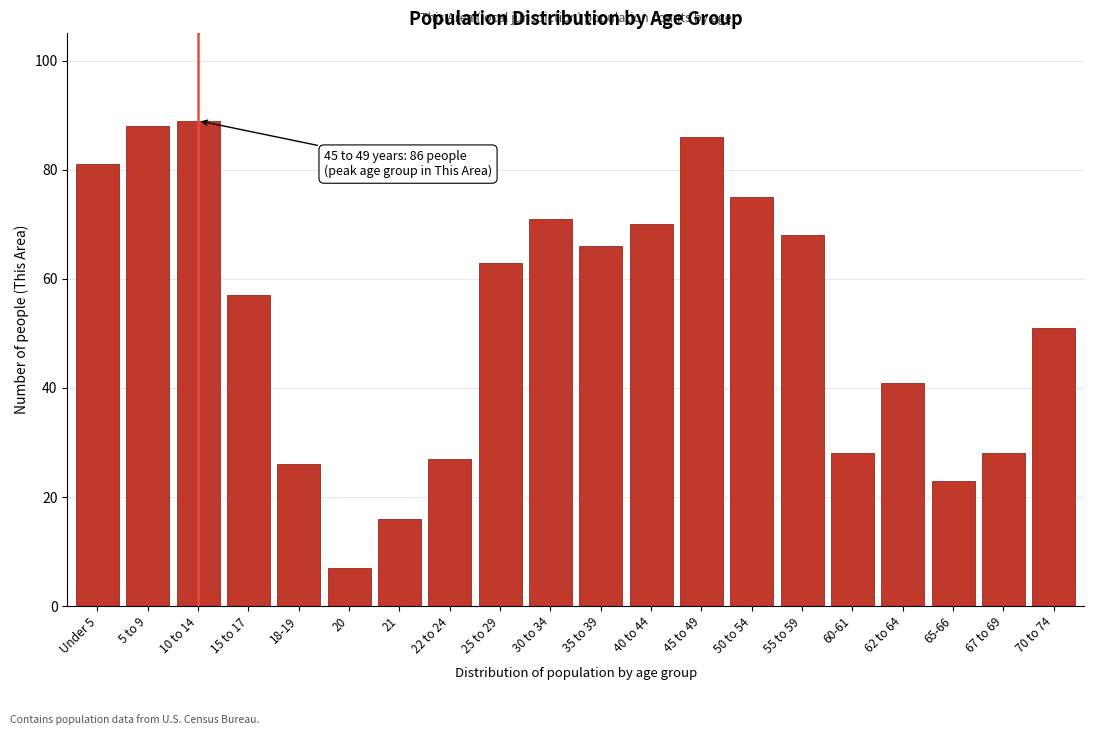

Reading right to left, extract all data points from this chart.

70 to 74=51	67 to 69=28	65-66=23	62 to 64=41	60-61=28	55 to 59=68	50 to 54=75	45 to 49=86	40 to 44=70	35 to 39=66	30 to 34=71	25 to 29=63	22 to 24=27	21=16	20=7	18-19=26	15 to 17=57	10 to 14=89	5 to 9=88	Under 5=81